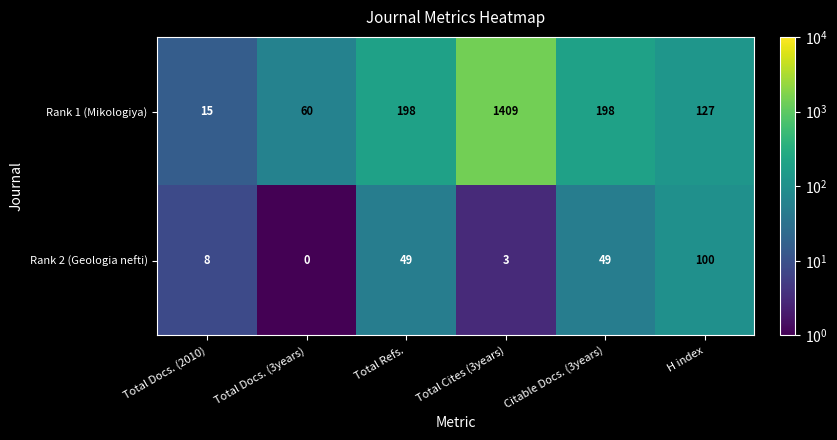

The Rank 1 (Mikologiya) series shows 319 at Total Refs.. True or false?

False